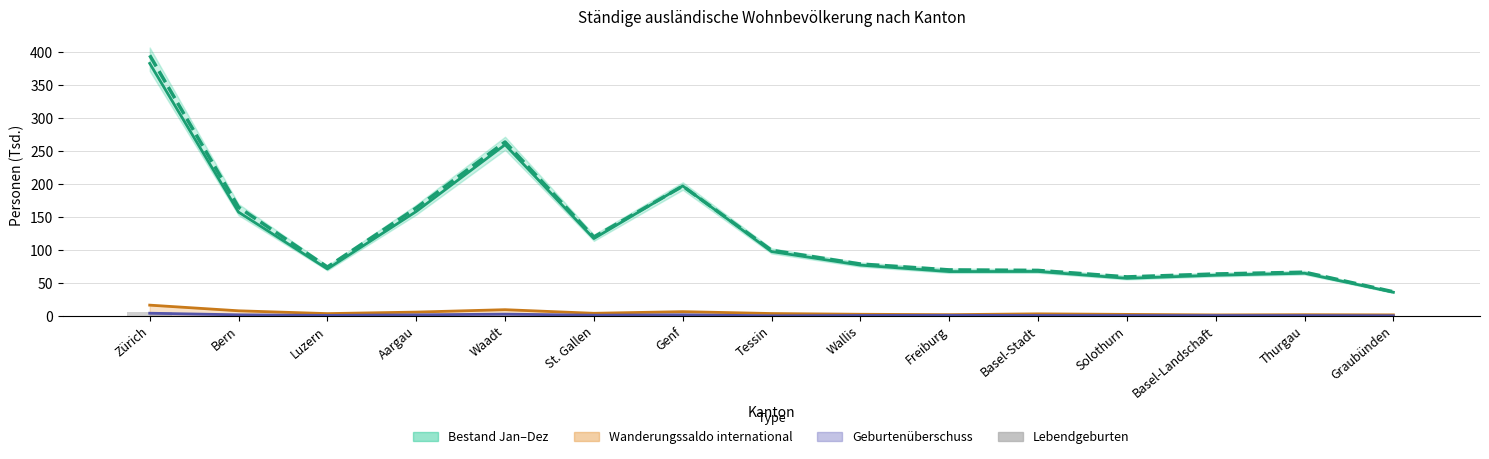

Is it true that Bestand_Jan equals 168.8 at St. Gallen?

False